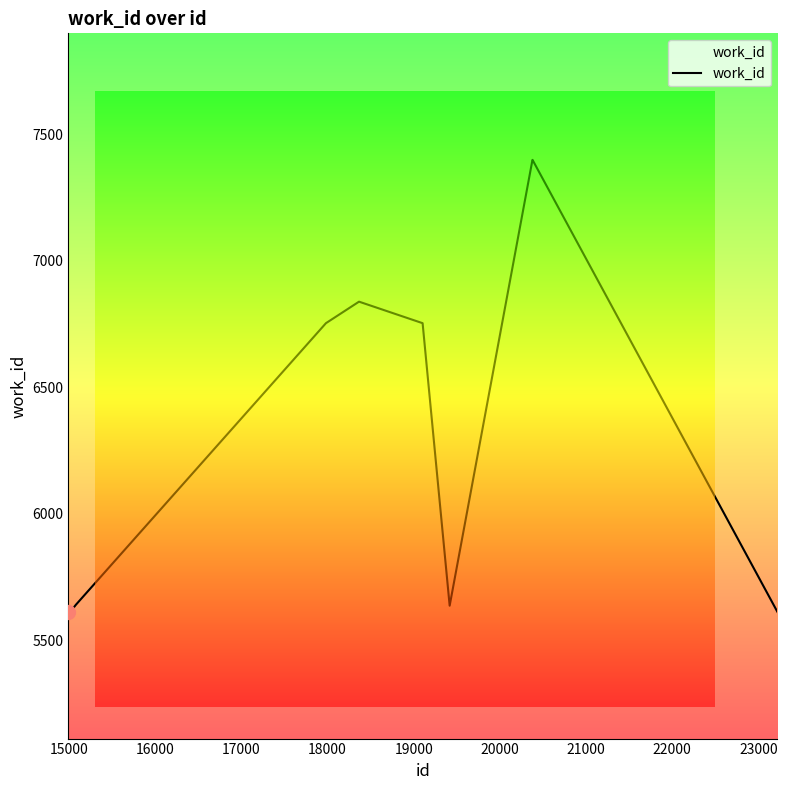

What is the difference between the maximum and minimum values?

1786